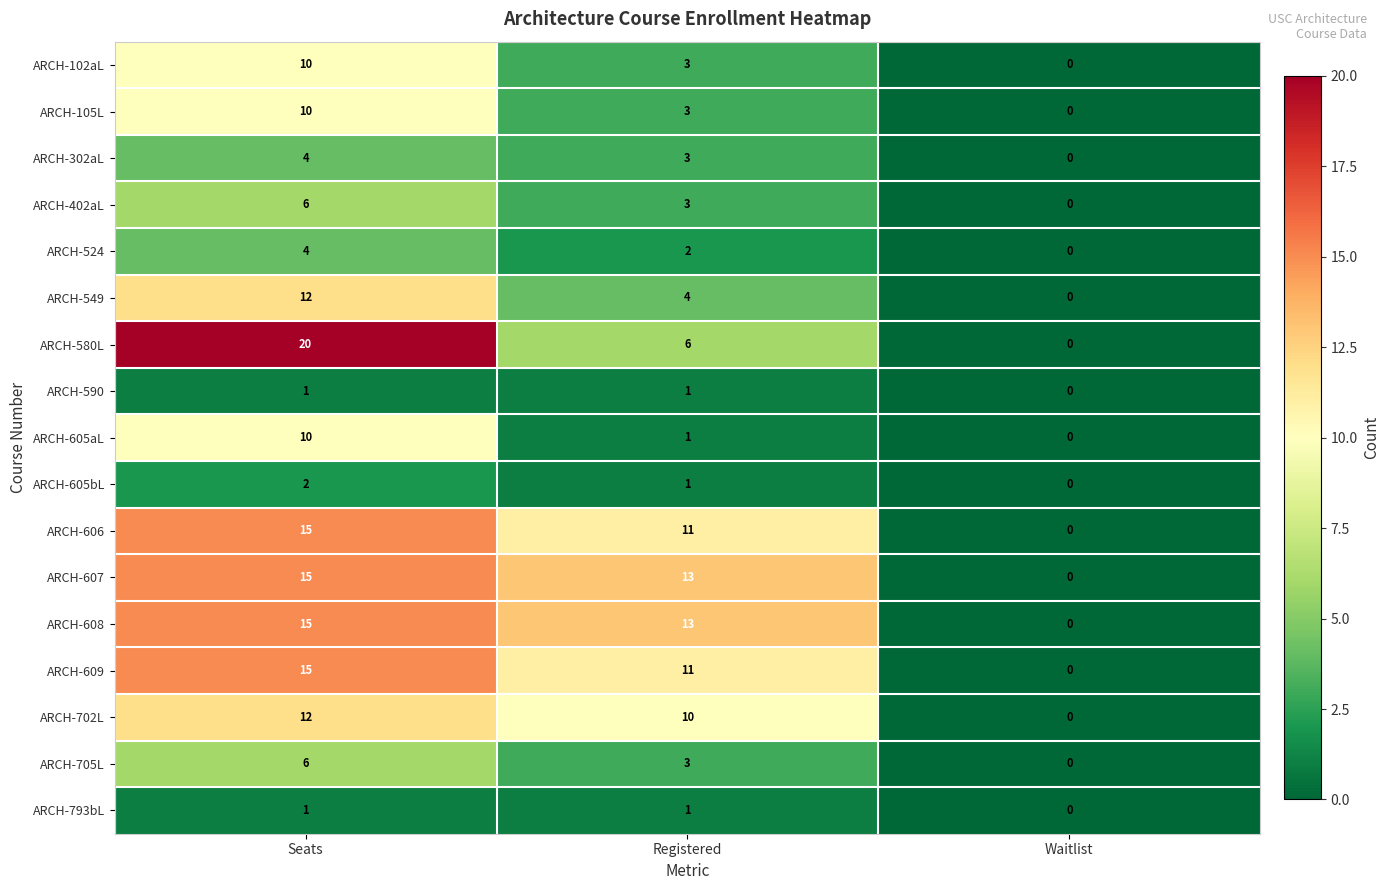

The value of ARCH-302aL at Seats is 4. True or false?

True